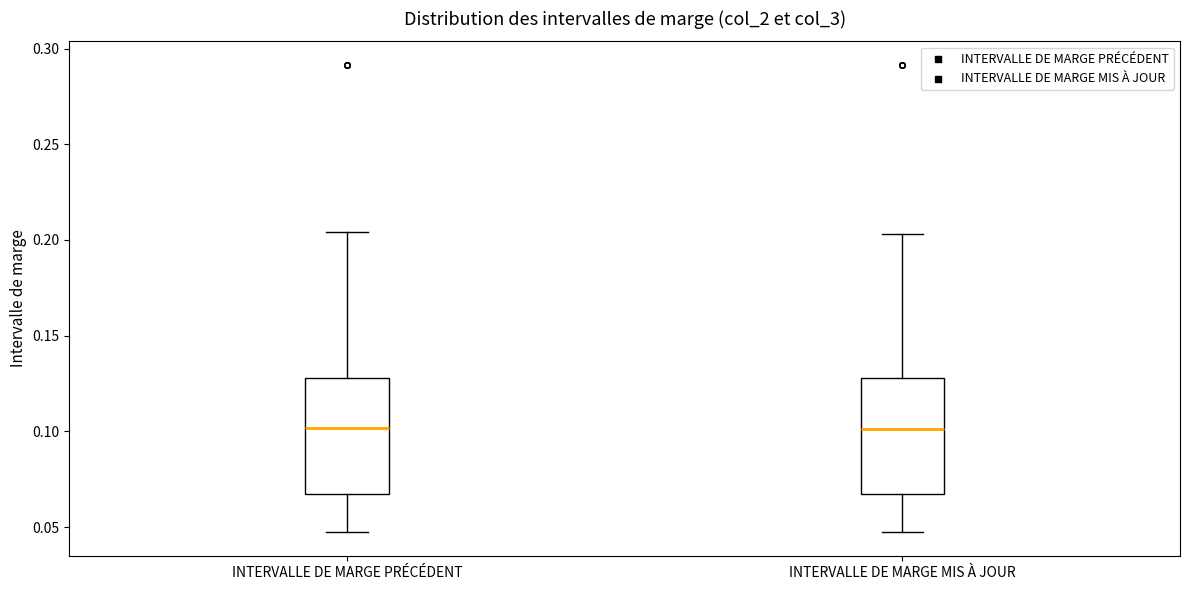

Reading left to right, read every box against the y-axis: the position of its median line, the range the box covers, and the ends of its whiskers. The values are not printed on the chart, so give them approximately, as read against the axis.

INTERVALLE DE MARGE PRÉCÉDENT: median 0.100, box 0.070 to 0.130, whiskers 0.045 to 0.205
INTERVALLE DE MARGE MIS À JOUR: median 0.100, box 0.065 to 0.130, whiskers 0.045 to 0.205